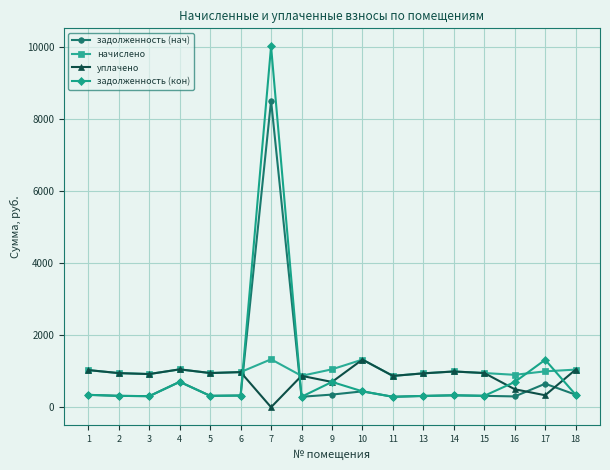

The начислено series shows 872.6 at 8. True or false?

True